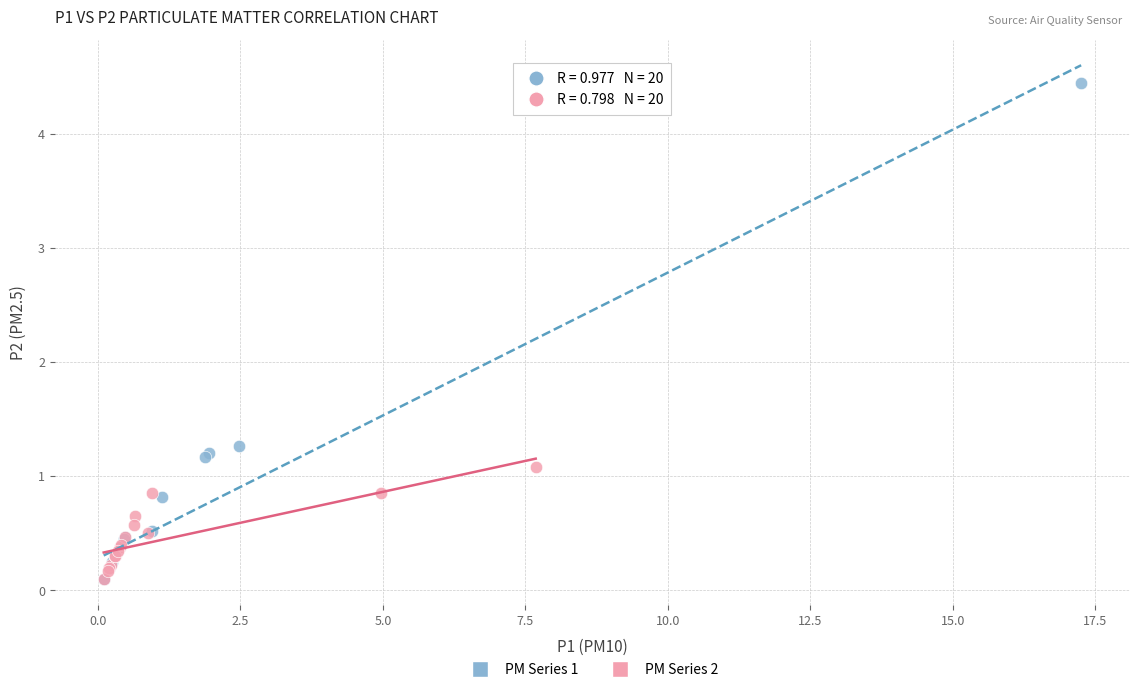

Which series reaches the maximum Y coordinate?

PM Series 1